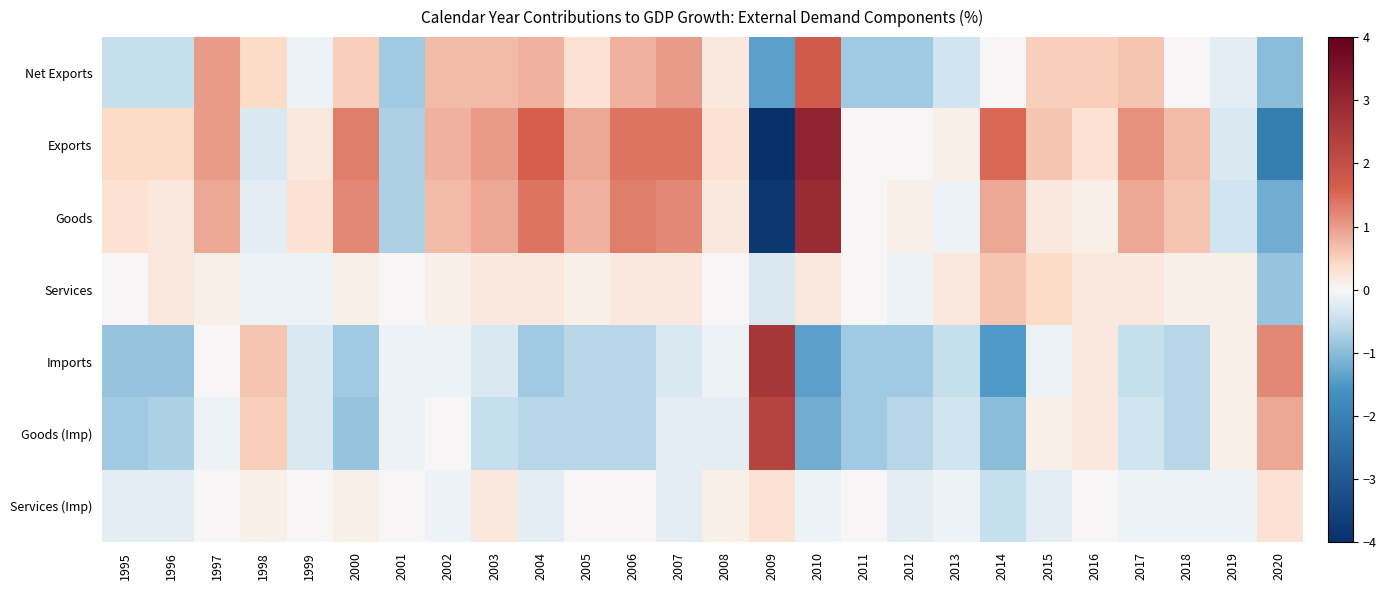

Reading left to right, list all the values displayed in this chart.

Net Exports: 1995=-0.5	1996=-0.5	1997=1.0	1998=0.4	1999=-0.1	2000=0.5	2001=-0.8	2002=0.7	2003=0.7	2004=0.8	2005=0.3	2006=0.8	2007=1.0	2008=0.2	2009=-1.4	2010=1.7	2011=-0.8	2012=-0.8	2013=-0.4	2014=-0.0	2015=0.5	2016=0.5	2017=0.6	2018=0.0	2019=-0.2	2020=-1.0
Exports: 1995=0.4	1996=0.4	1997=1.0	1998=-0.3	1999=0.2	2000=1.3	2001=-0.7	2002=0.8	2003=1.0	2004=1.6	2005=0.9	2006=1.4	2007=1.4	2008=0.3	2009=-4.0	2010=3.1	2011=-0.0	2012=0.0	2013=0.1	2014=1.5	2015=0.6	2016=0.3	2017=1.1	2018=0.7	2019=-0.3	2020=-2.1
Goods: 1995=0.3	1996=0.2	1997=0.9	1998=-0.2	1999=0.3	2000=1.2	2001=-0.7	2002=0.7	2003=0.9	2004=1.4	2005=0.8	2006=1.3	2007=1.2	2008=0.2	2009=-3.8	2010=2.9	2011=0.0	2012=0.1	2013=-0.1	2014=0.9	2015=0.2	2016=0.1	2017=0.9	2018=0.6	2019=-0.4	2020=-1.2
Services: 1995=0.0	1996=0.2	1997=0.1	1998=-0.1	1999=-0.1	2000=0.1	2001=0.0	2002=0.1	2003=0.2	2004=0.2	2005=0.1	2006=0.2	2007=0.2	2008=0.0	2009=-0.3	2010=0.2	2011=-0.0	2012=-0.1	2013=0.2	2014=0.6	2015=0.4	2016=0.2	2017=0.2	2018=0.1	2019=0.1	2020=-0.9
Imports: 1995=-0.9	1996=-0.9	1997=-0.0	1998=0.6	1999=-0.3	2000=-0.8	2001=-0.1	2002=-0.1	2003=-0.3	2004=-0.8	2005=-0.6	2006=-0.6	2007=-0.3	2008=-0.1	2009=2.6	2010=-1.4	2011=-0.8	2012=-0.8	2013=-0.5	2014=-1.5	2015=-0.1	2016=0.2	2017=-0.5	2018=-0.6	2019=0.1	2020=1.2
Goods (Imp): 1995=-0.8	1996=-0.7	1997=-0.1	1998=0.5	1999=-0.3	2000=-0.9	2001=-0.1	2002=-0.0	2003=-0.5	2004=-0.6	2005=-0.6	2006=-0.6	2007=-0.2	2008=-0.2	2009=2.3	2010=-1.2	2011=-0.8	2012=-0.6	2013=-0.4	2014=-1.0	2015=0.1	2016=0.2	2017=-0.4	2018=-0.6	2019=0.1	2020=0.9
Services (Imp): 1995=-0.2	1996=-0.2	1997=0.0	1998=0.1	1999=0.0	2000=0.1	2001=-0.0	2002=-0.1	2003=0.2	2004=-0.2	2005=-0.0	2006=-0.0	2007=-0.2	2008=0.1	2009=0.3	2010=-0.1	2011=0.0	2012=-0.2	2013=-0.1	2014=-0.5	2015=-0.2	2016=-0.0	2017=-0.1	2018=-0.1	2019=-0.1	2020=0.3